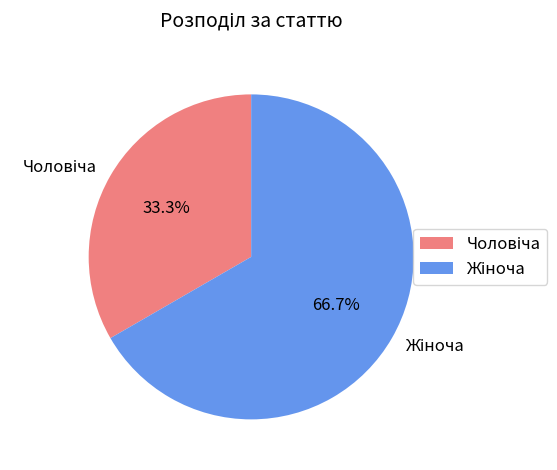

Is there a majority slice in this chart?

Yes